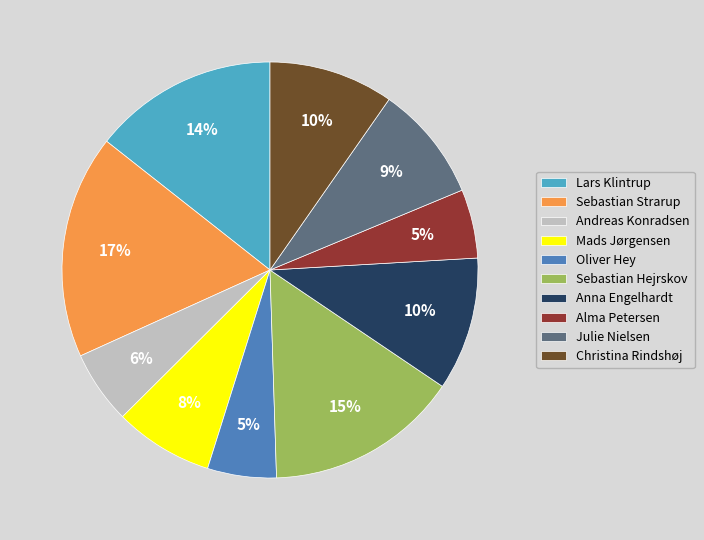

Between Andreas Konradsen and Sebastian Strarup, which is larger?

Sebastian Strarup